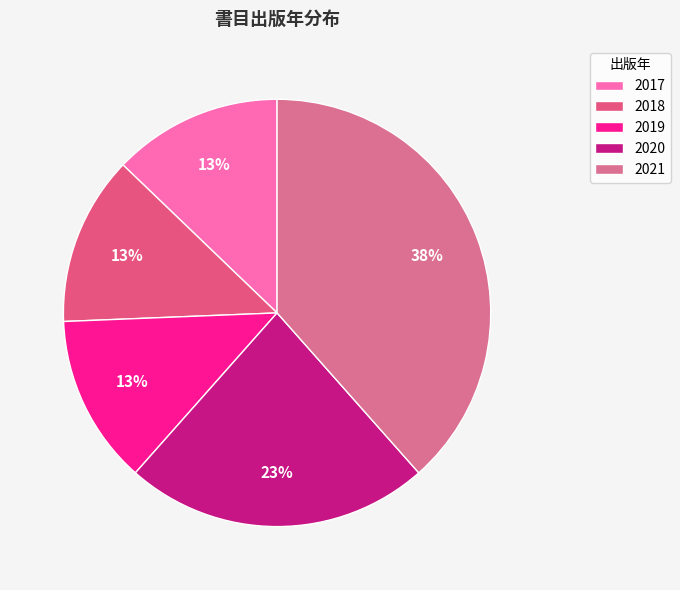

How many slices are in this pie chart?

5